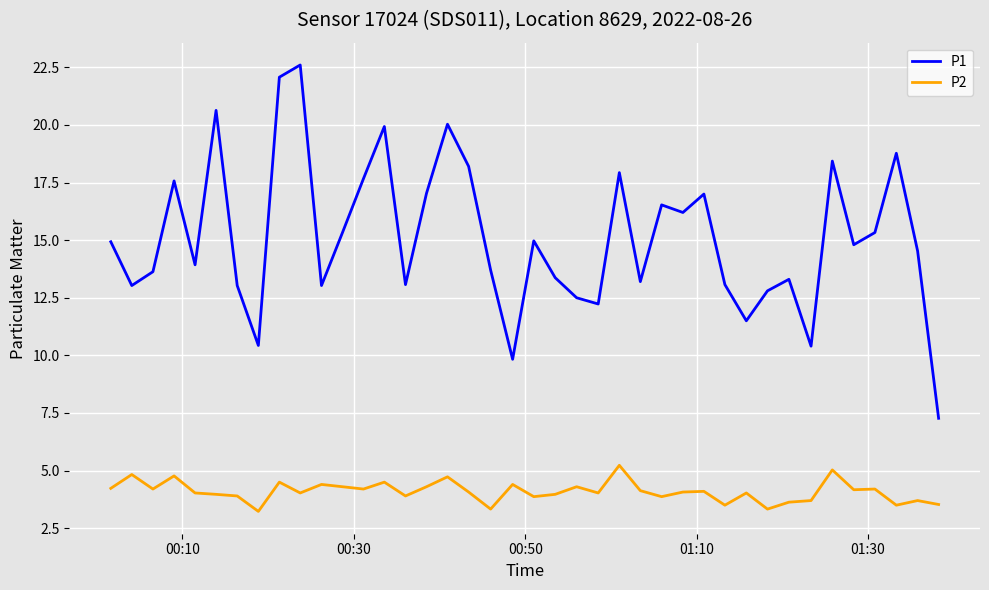

What is the lowest value of the P2 series?

3.2